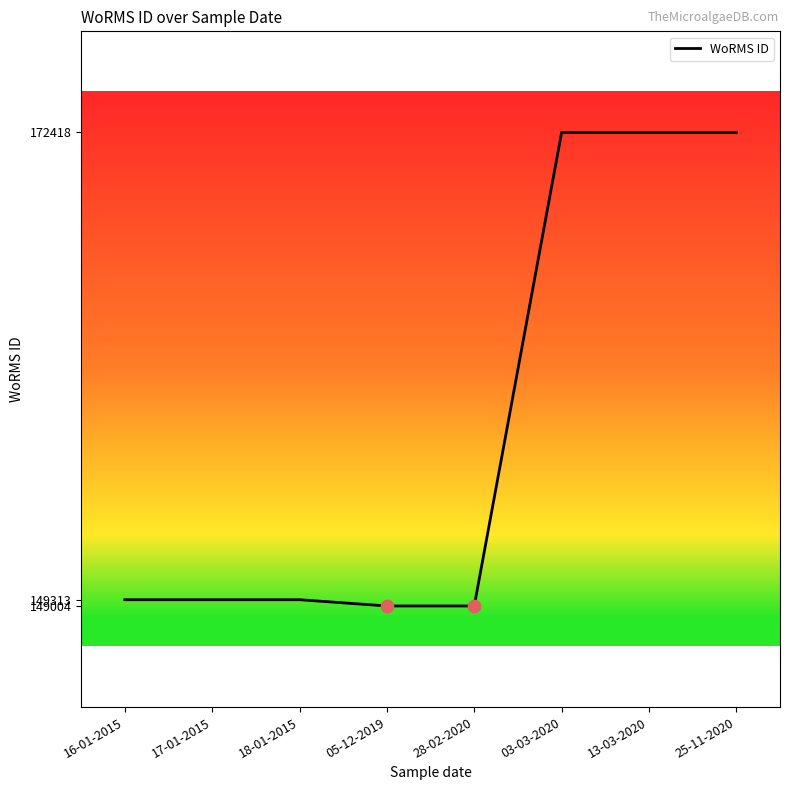

What is the ratio of the value at 03-03-2020 to the value at 05-12-2019?

1.2